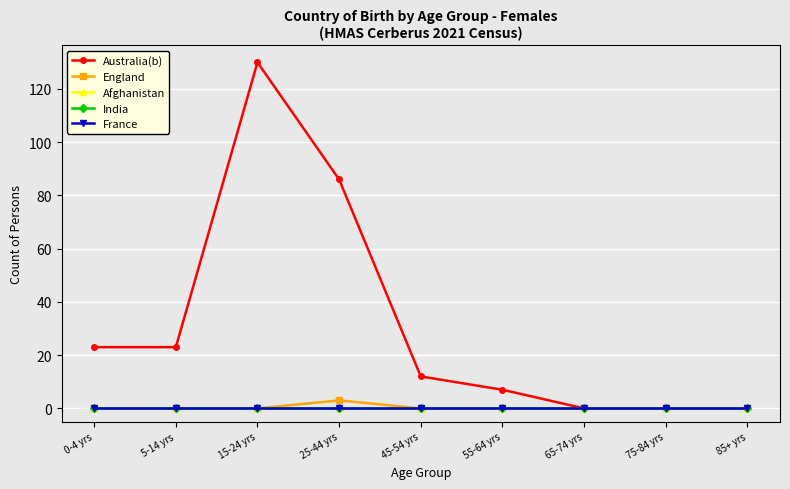

Is this an area chart (filled region under the line)?

No